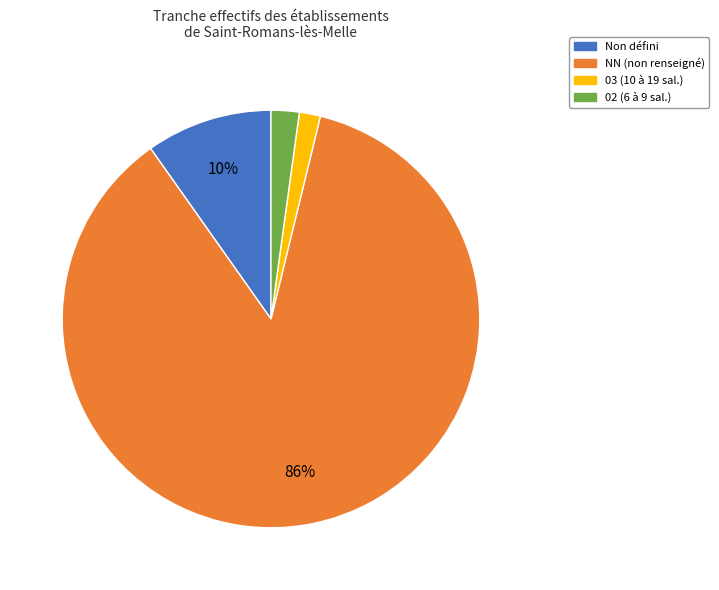

What is the largest slice in the pie chart?

NN (non renseigné)